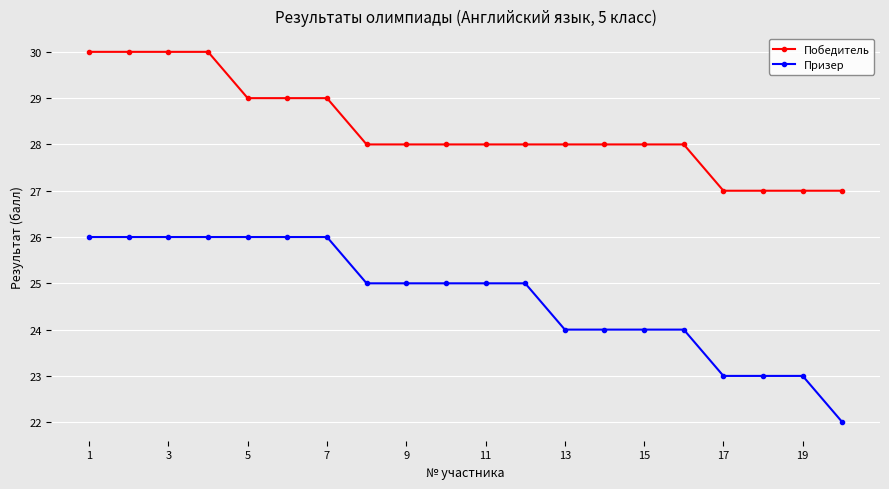

True or false: Победитель and Призер cross at least once.

False